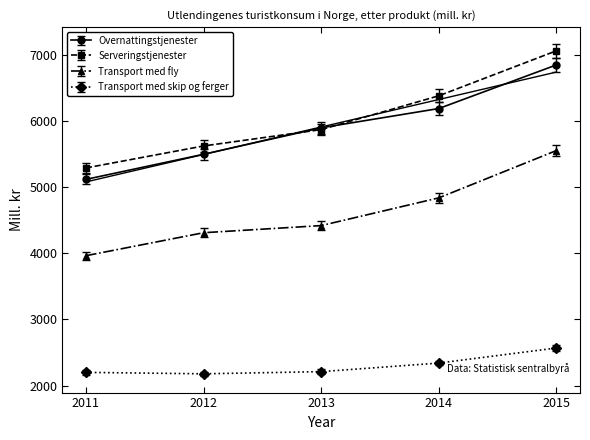

At which category does the chart reach its minimum across all series?

2012